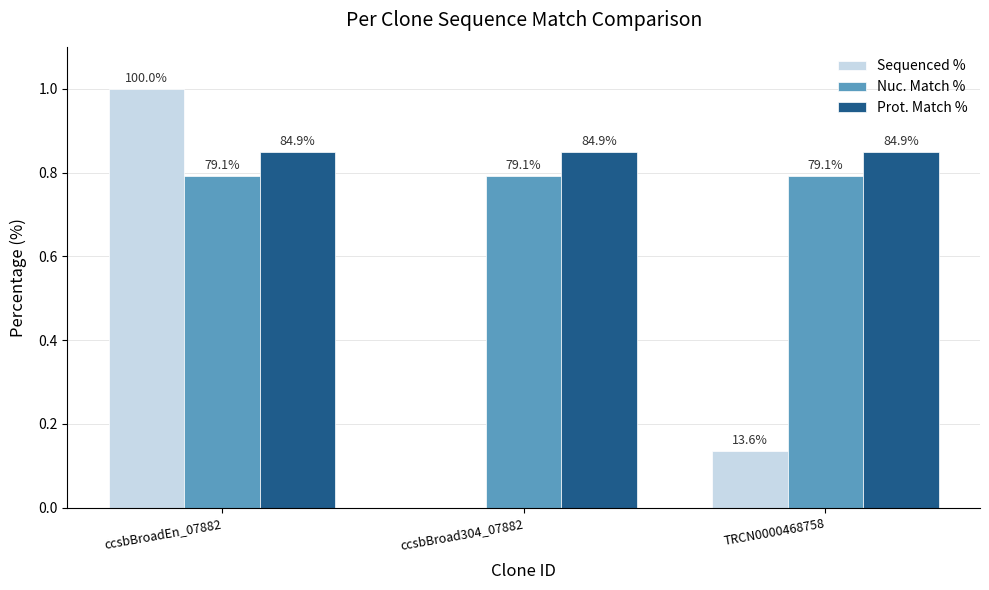

What is the label of the 2nd bar from the right?

ccsbBroad304_07882